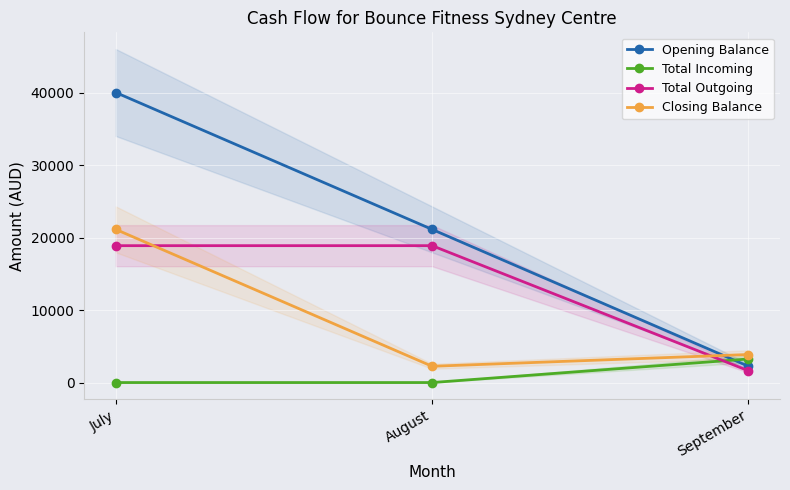

What is the value of the Closing Balance point at the 3rd from the left?

3866